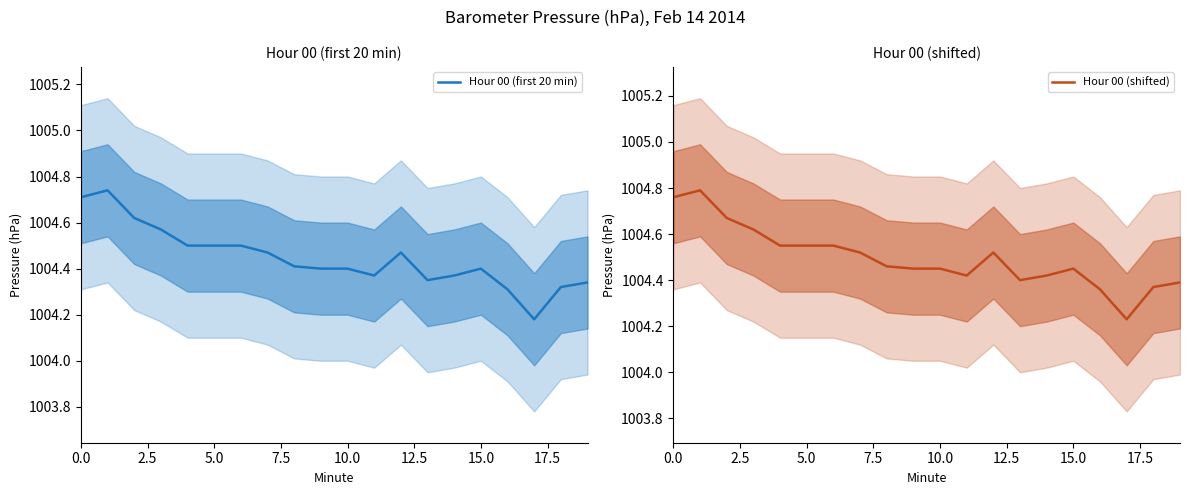

What are all the series names shown in the legend?

Hour 00 (first 20 min), Hour 00 (shifted)